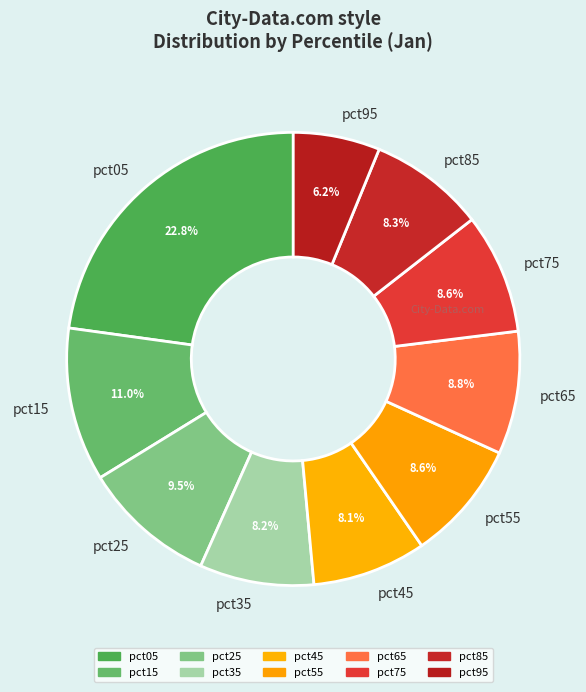

To the nearest percent, what percentage of the pie is pct15?

11%